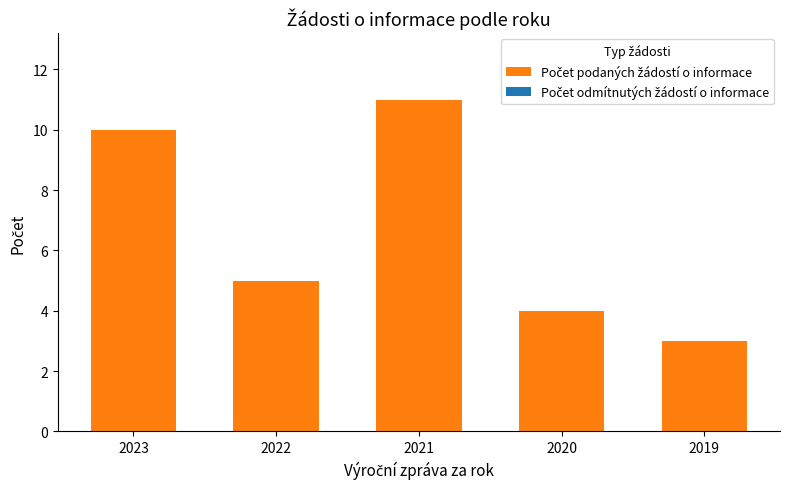

Where is the data nearest to the value 7?

2022